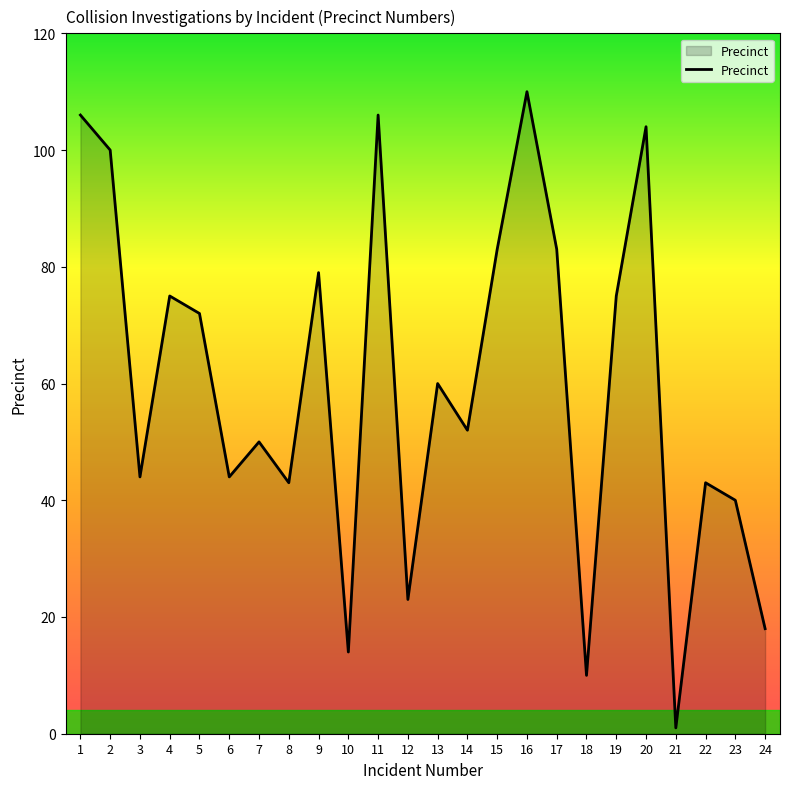

At which category does the chart reach its peak across all series?

16